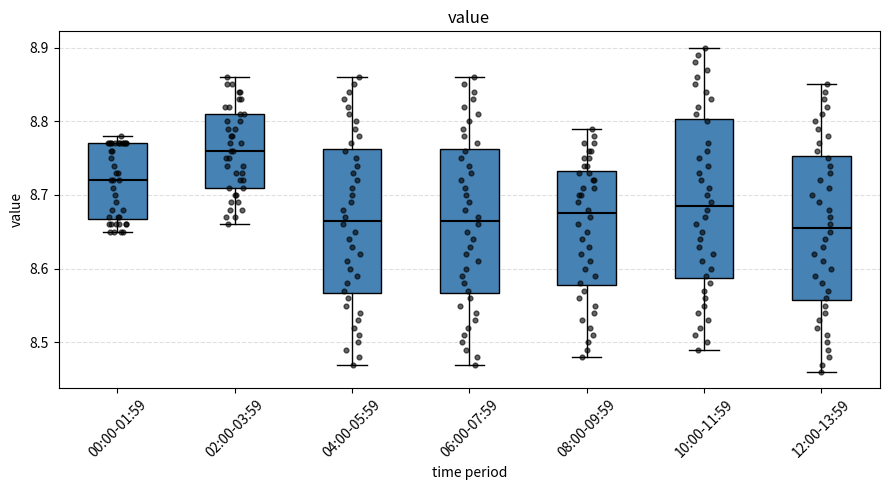

Where does the upper whisker of the box for 02:00-03:59 end on the y-axis? The values are not printed on the chart, so give them approximately, as read against the axis.

8.86